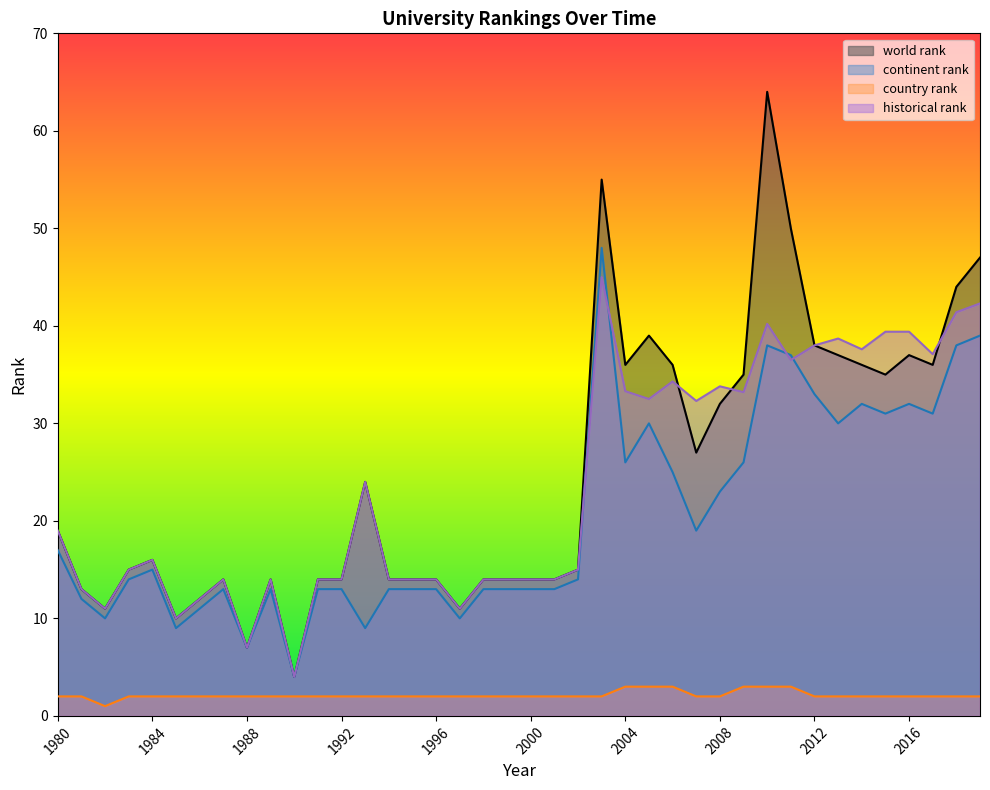

How many data points in country rank are above 2?

6